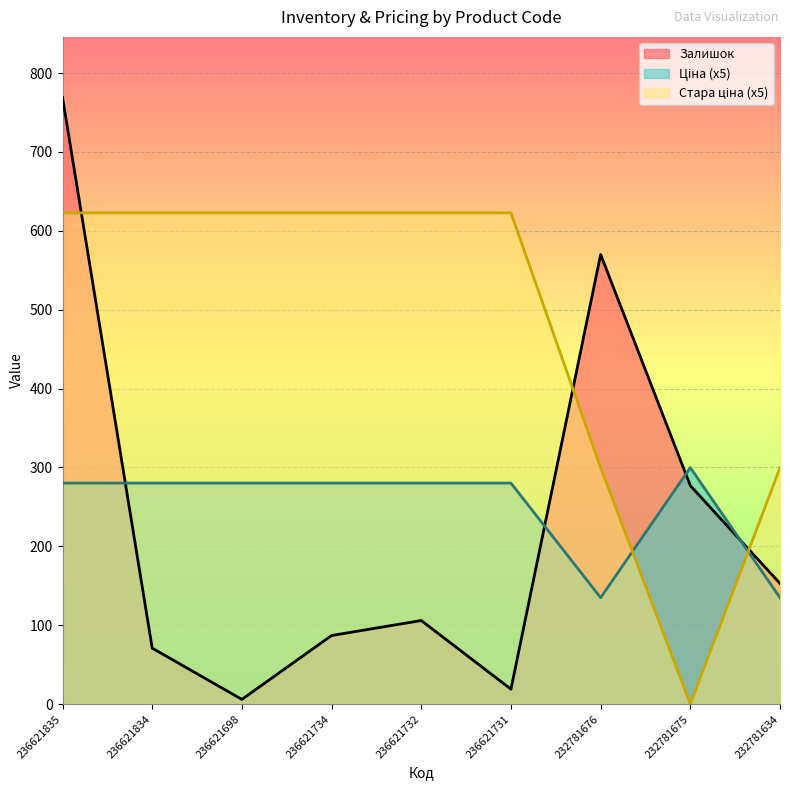

What is the label of the 9th point from the left?

232781634